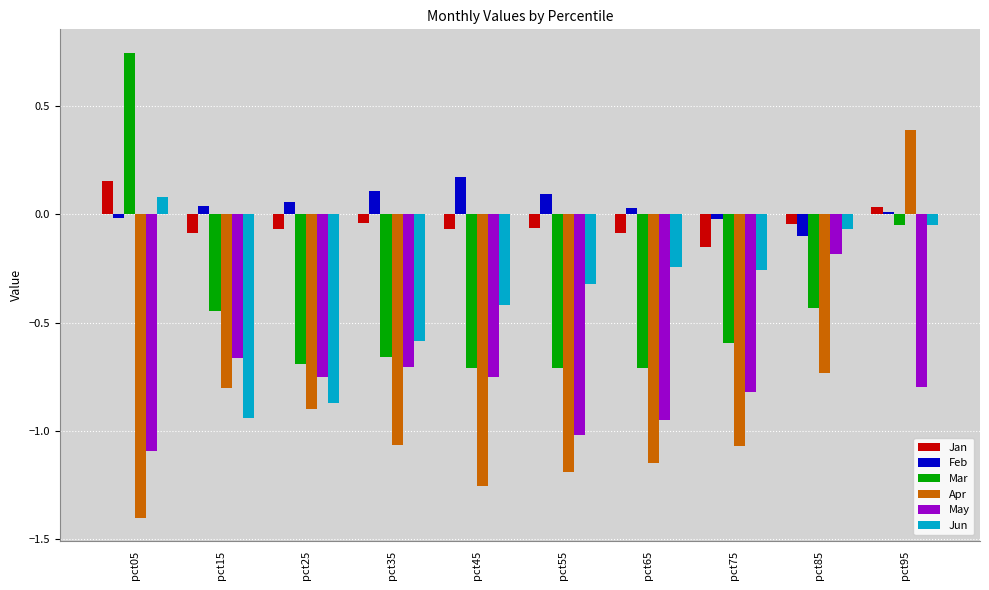

Which series has the largest range (max minus min)?

Apr